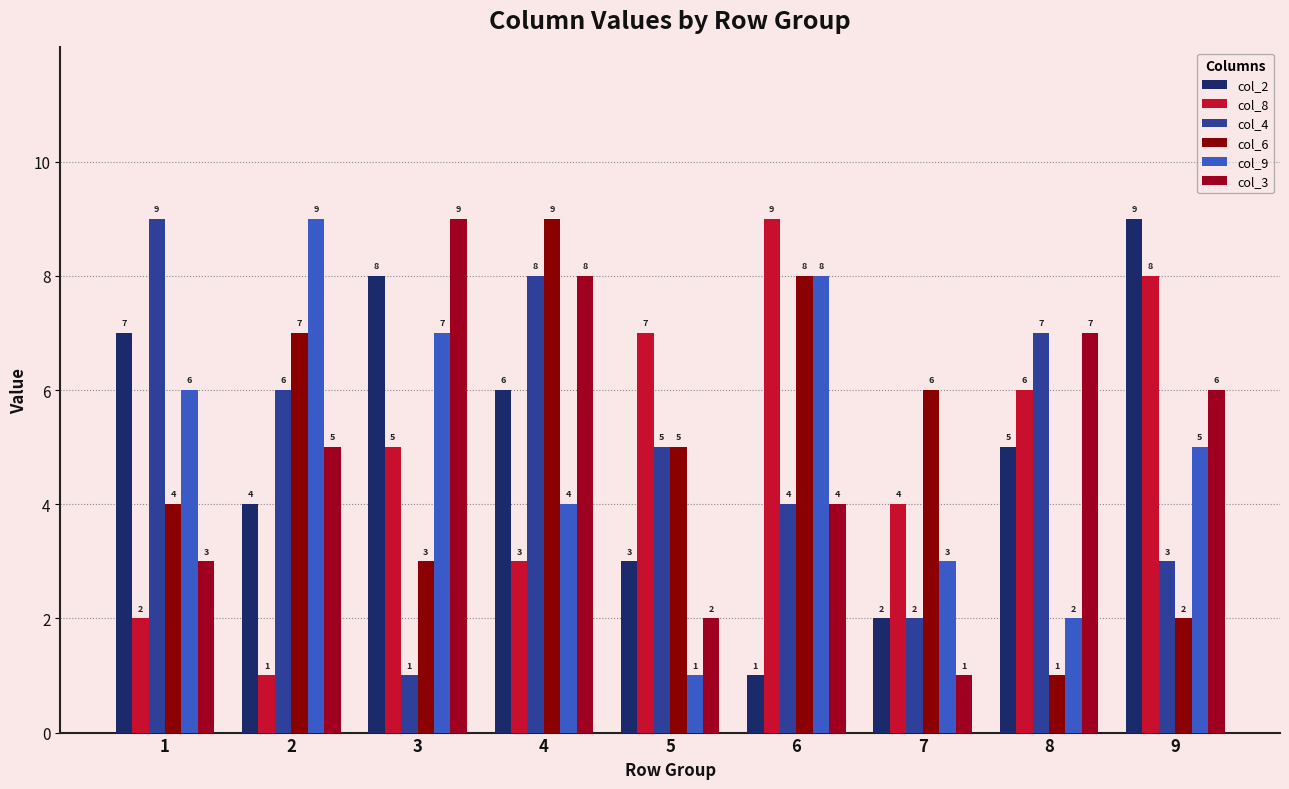

Reading right to left, extract all data points from this chart.

col_2: 9	5	2	1	3	6	8	4	7
col_8: 8	6	4	9	7	3	5	1	2
col_4: 3	7	2	4	5	8	1	6	9
col_6: 2	1	6	8	5	9	3	7	4
col_9: 5	2	3	8	1	4	7	9	6
col_3: 6	7	1	4	2	8	9	5	3